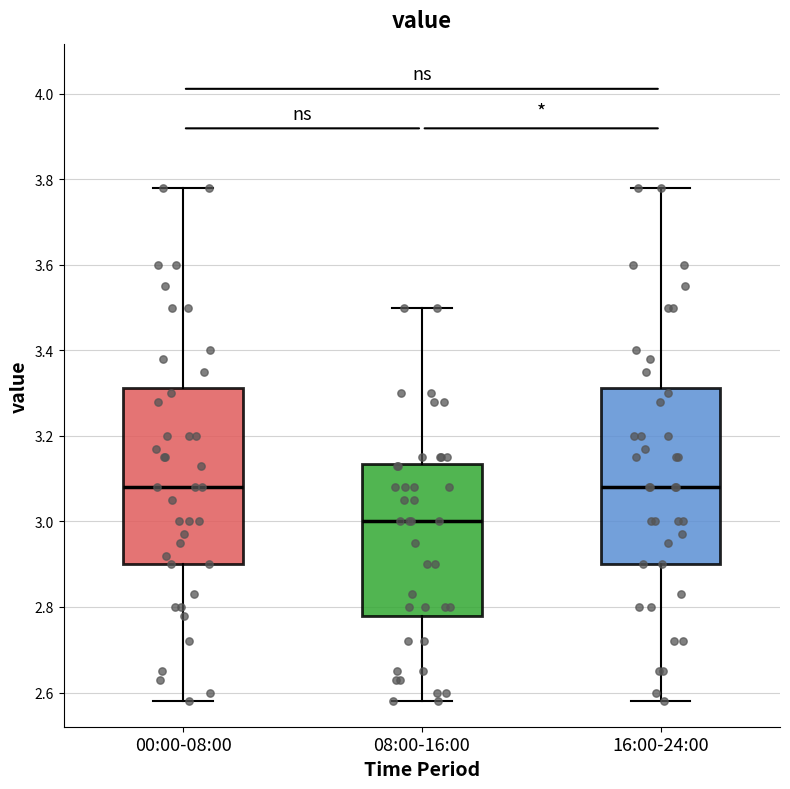

Which box's median line is the lowest?

08:00-16:00